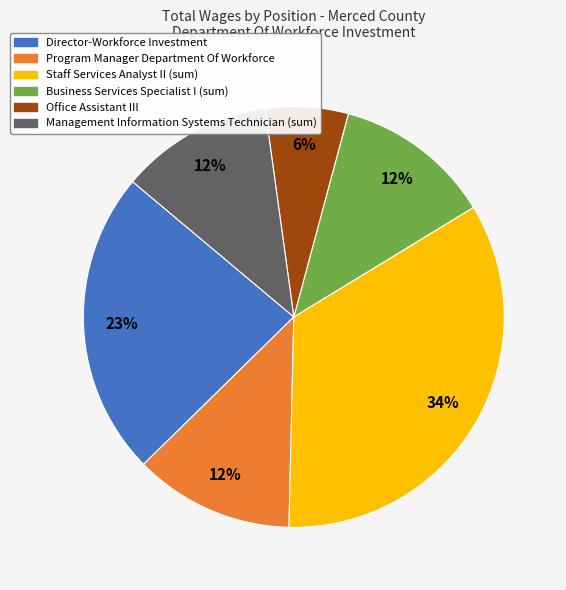

Combined, do Staff Services Analyst II (sum) and Office Assistant III account for over 50%?

No